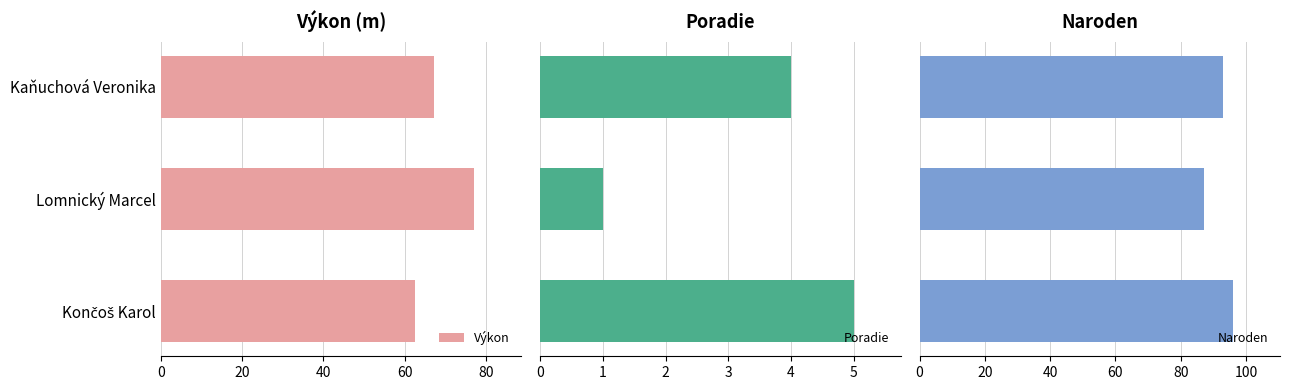

What is the difference between the maximum and minimum values in the Výkon series?

14.5